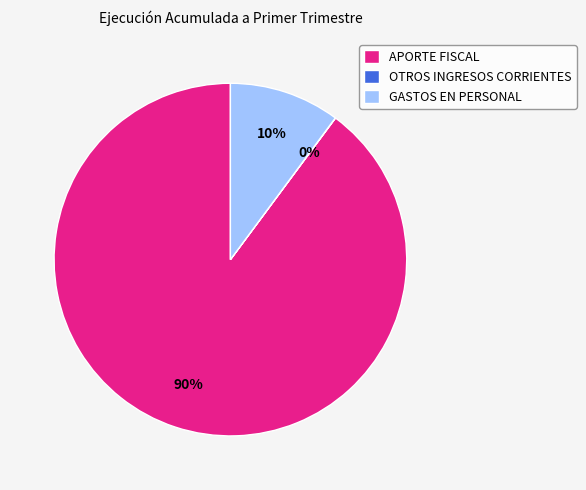

Which category has the biggest portion of the pie?

APORTE FISCAL